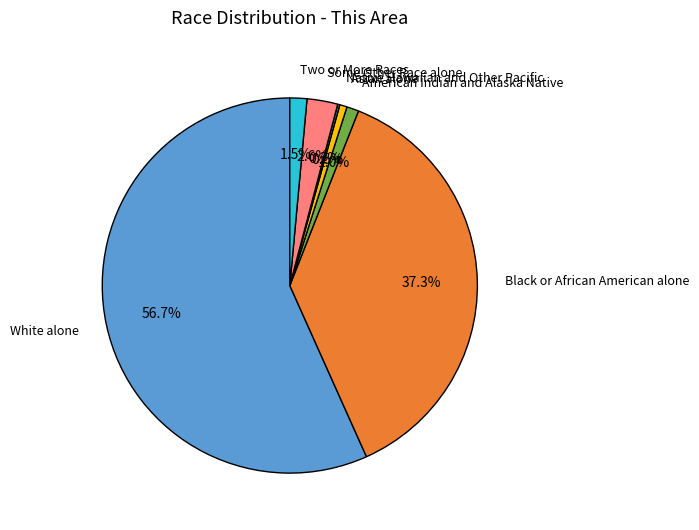

Combined, do American Indian and Alaska Native and Two or More Races account for over 50%?

No